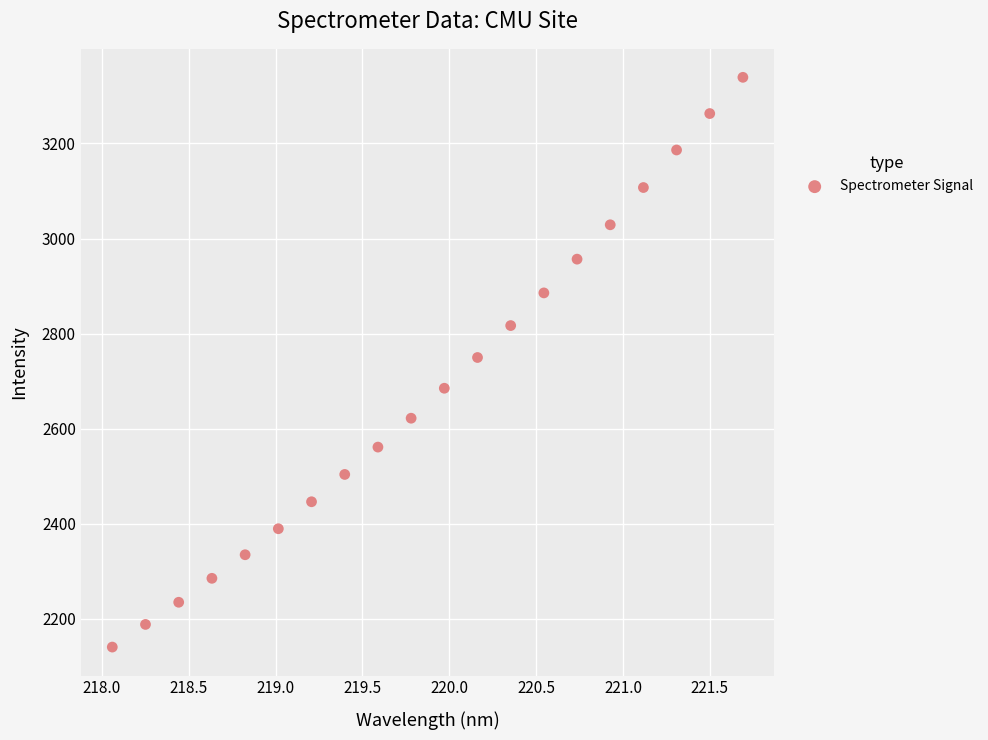

What is the range of Y values (max minus min)?

1198.3